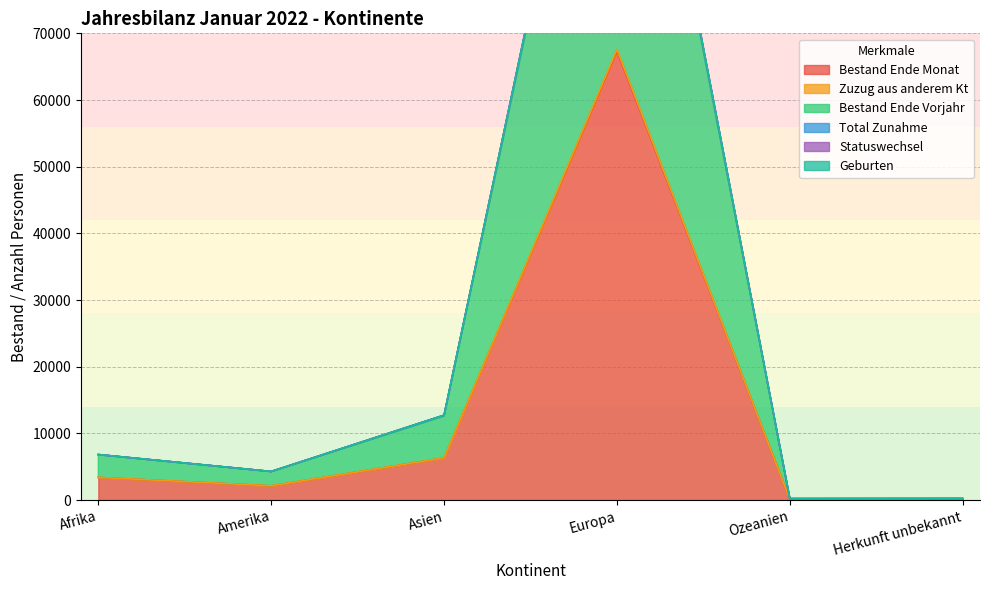

At which label does Geburten first exceed 6842?

Asien